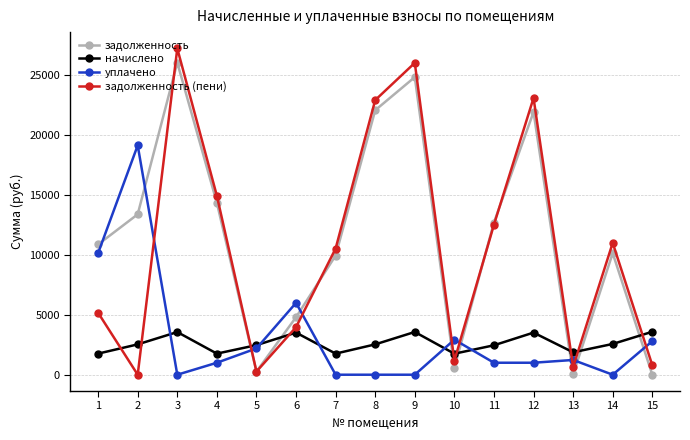

Is the value of задолженность (пени) at 11 greater than the value of начислено at 13?

Yes